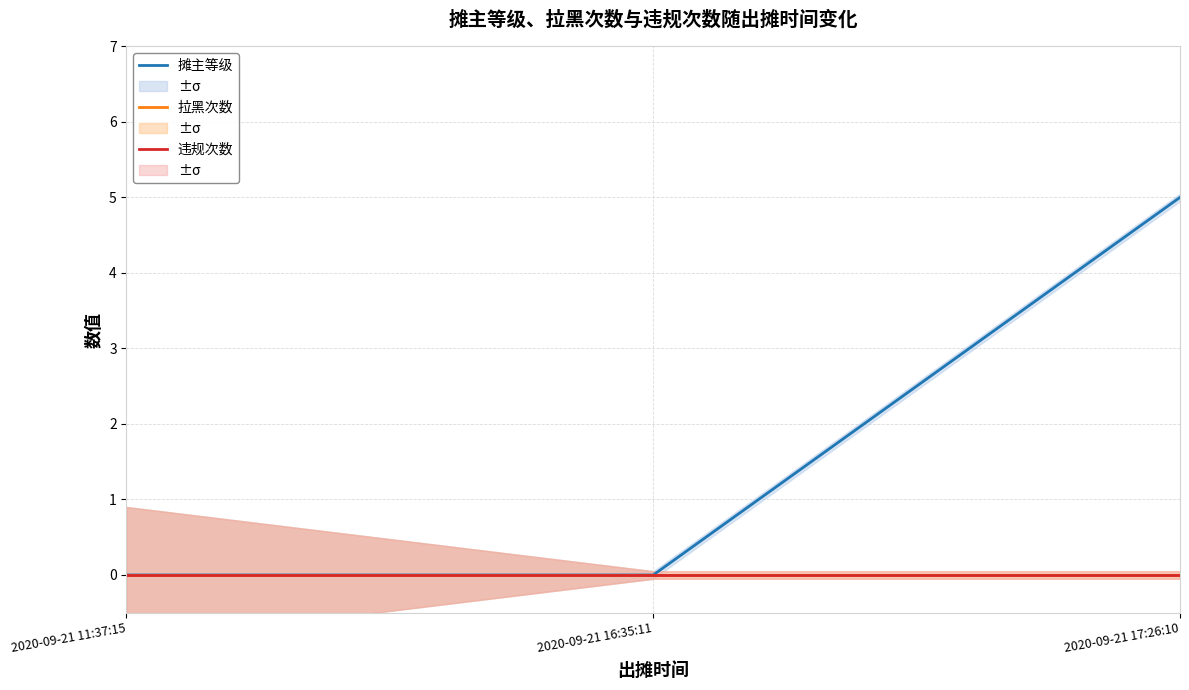

Does the chart display data point markers on the line(s)?

No